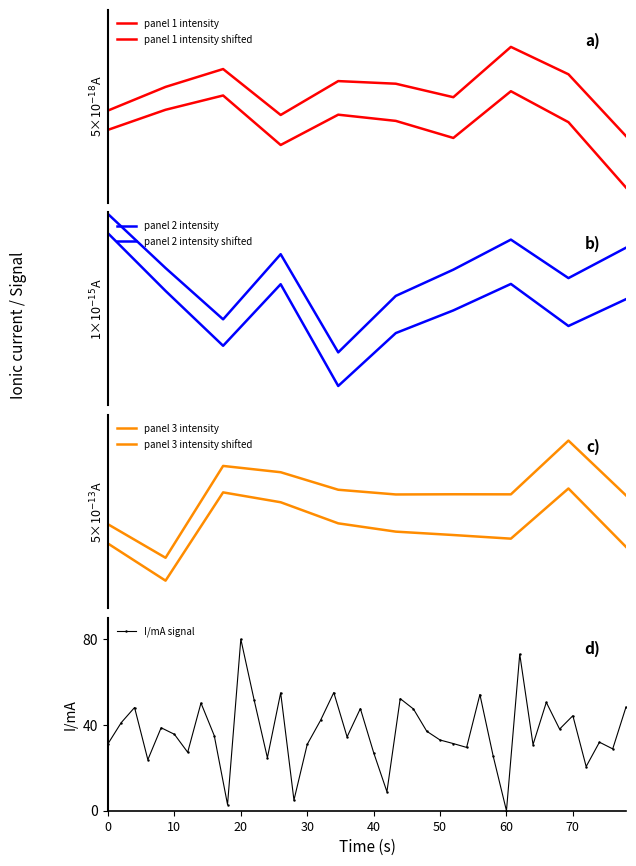

At which label does I/mA signal reach its minimum?

60